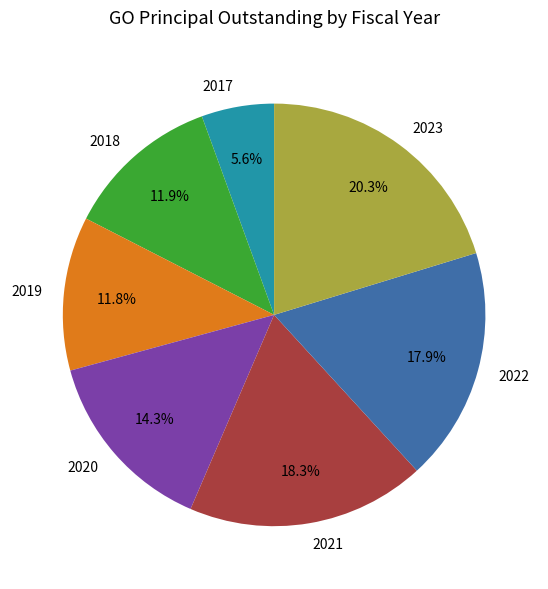

True or false: 2023 accounts for 35% of the total.

False